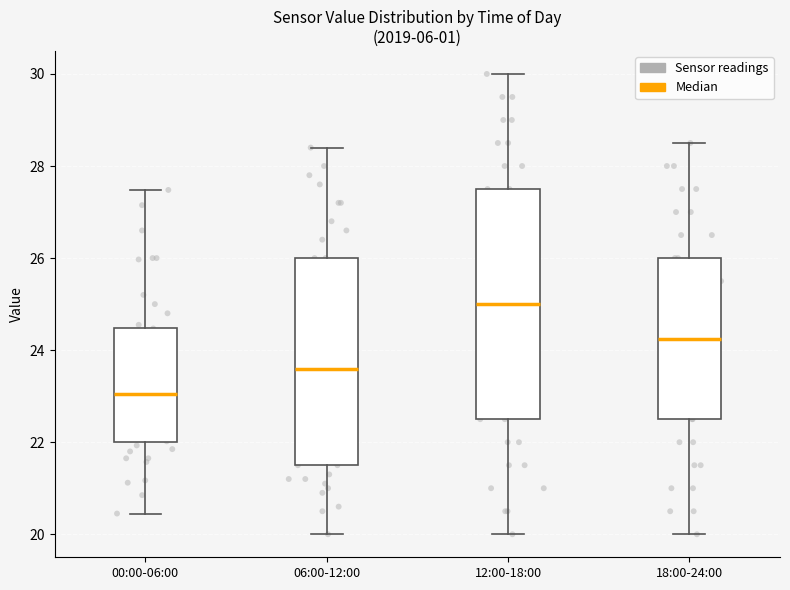

Which box's median line is the lowest?

00:00-06:00